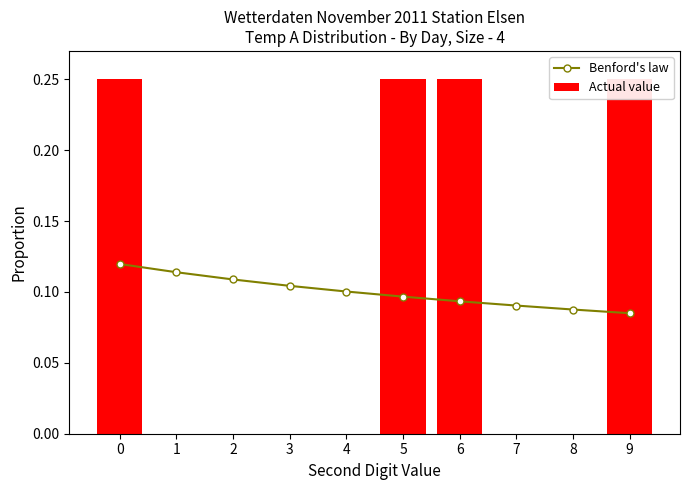

Which series has the largest range (max minus min)?

Actual value